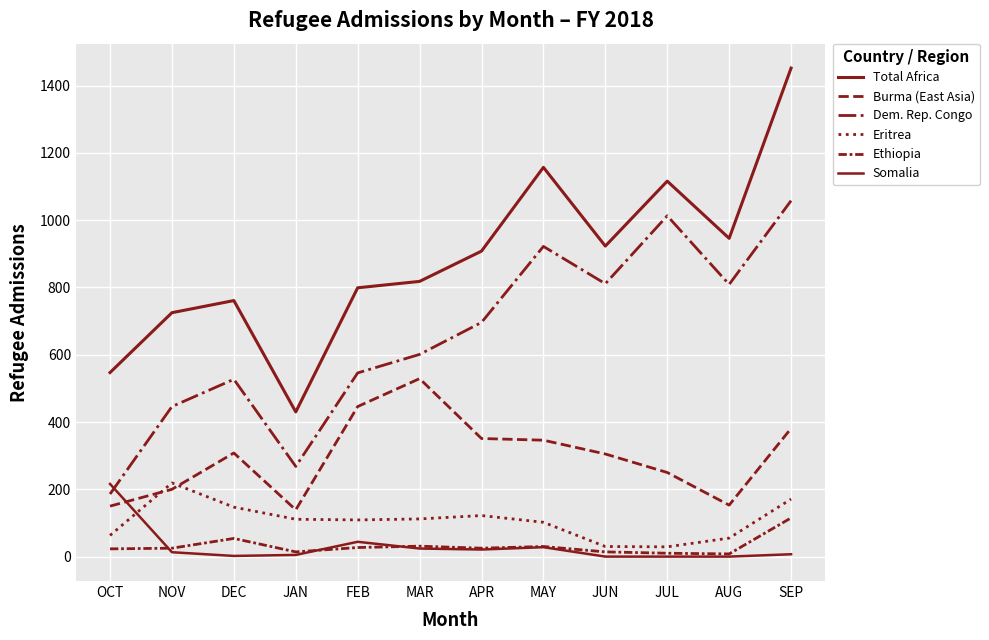

True or false: Eritrea has a value of 23 at MAR.

False